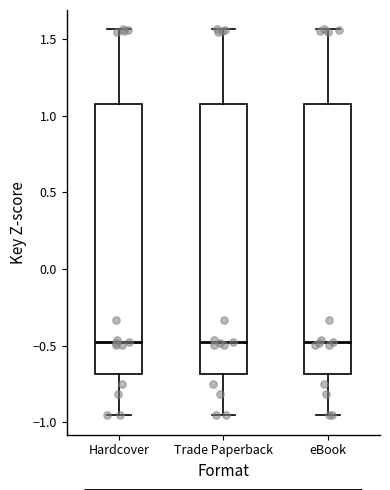

Where does the upper whisker of the box for Trade Paperback end on the y-axis? The values are not printed on the chart, so give them approximately, as read against the axis.

1.55